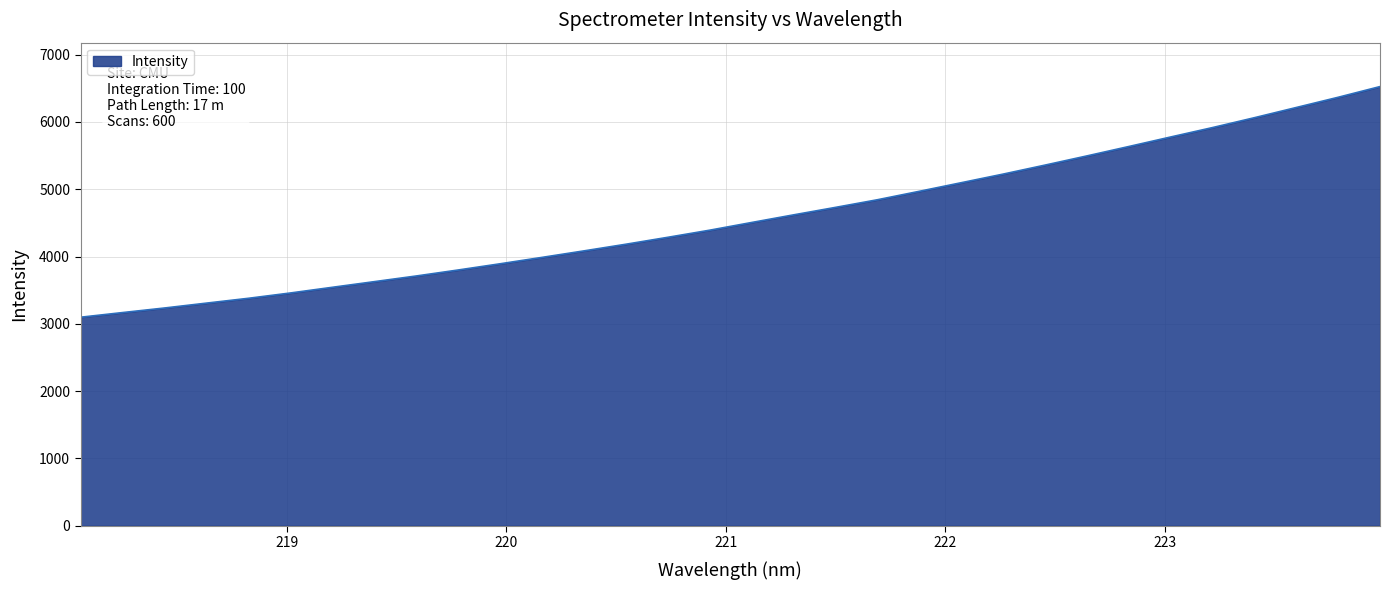

What is the minimum value shown in the chart?

3098.3